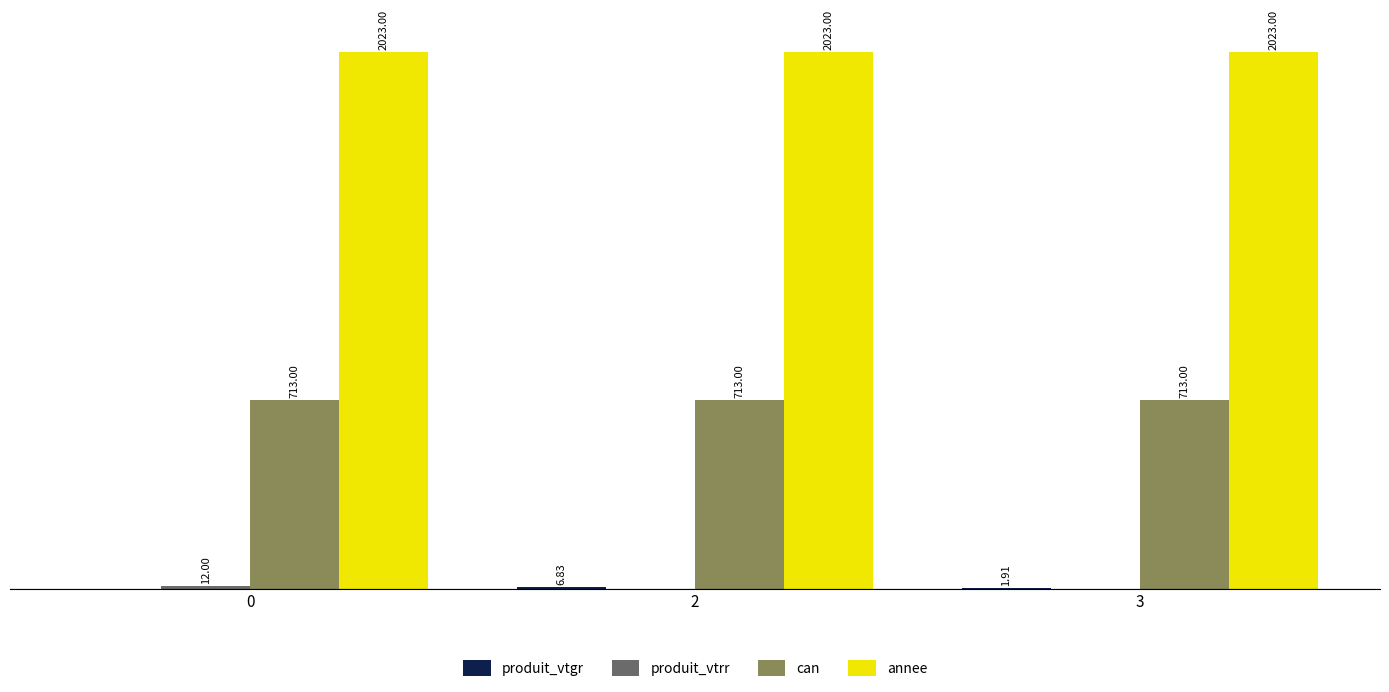

What is the sum of all annee values?

6069.0